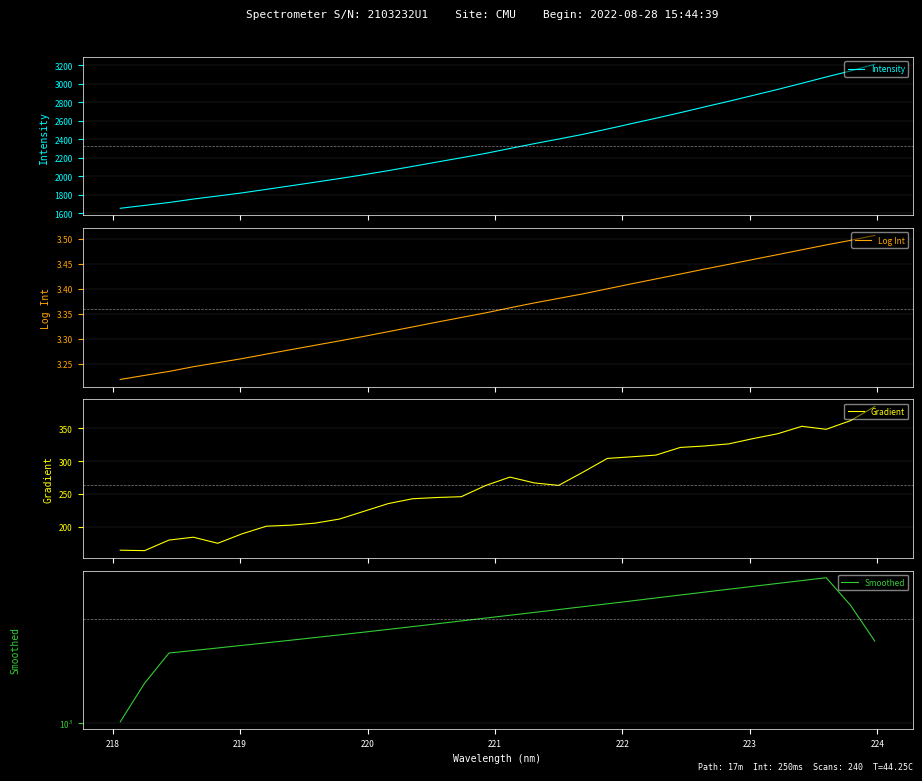

What is the highest value of the Intensity series?

3211.0